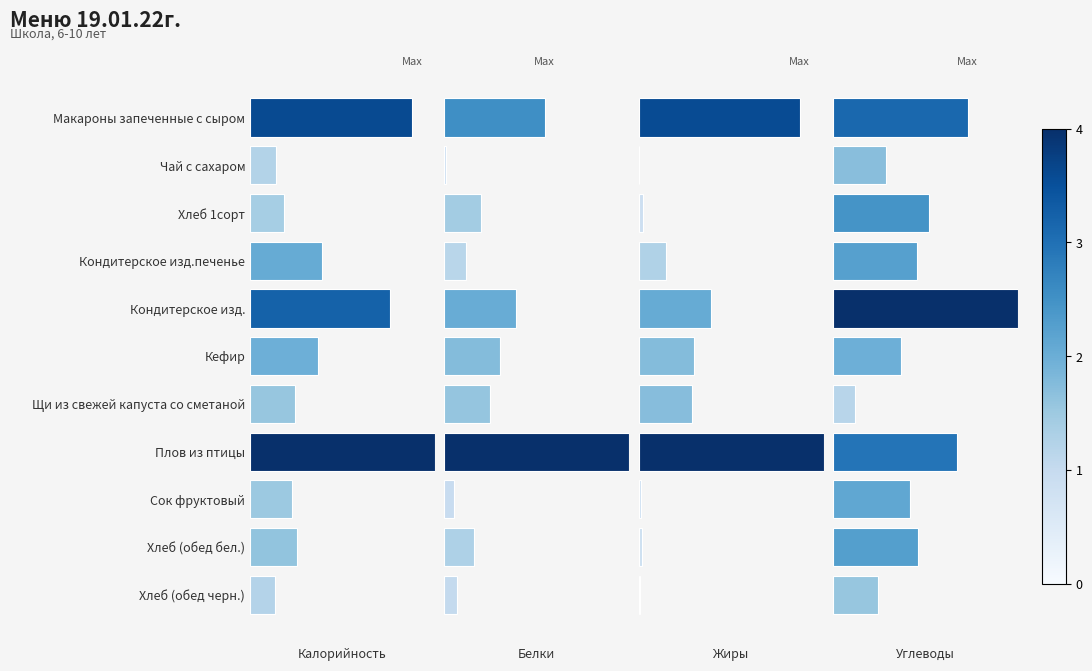

List the labels in order of Калорийность value, smallest first.

Хлеб (обед черн.), Чай с сахаром, Хлеб 1сорт, Сок фруктовый, Щи из свежей капуста со сметаной, Хлеб (обед бел.), Кефир, Кондитерское изд.печенье, Кондитерское изд., Макароны запеченные с сыром, Плов из птицы